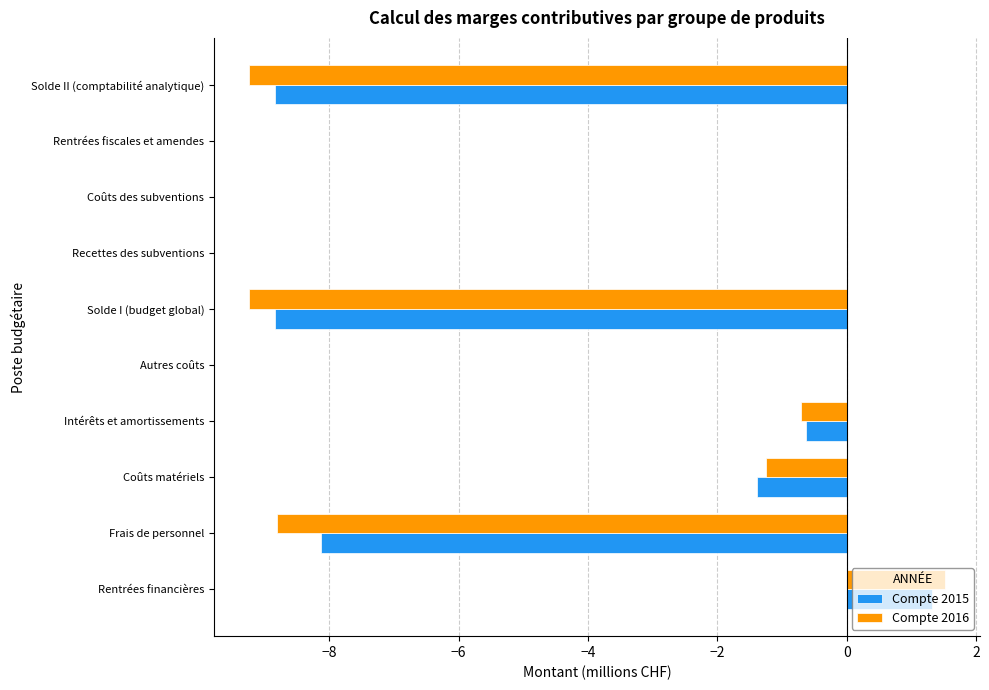

What is the greatest value displayed?

1.5